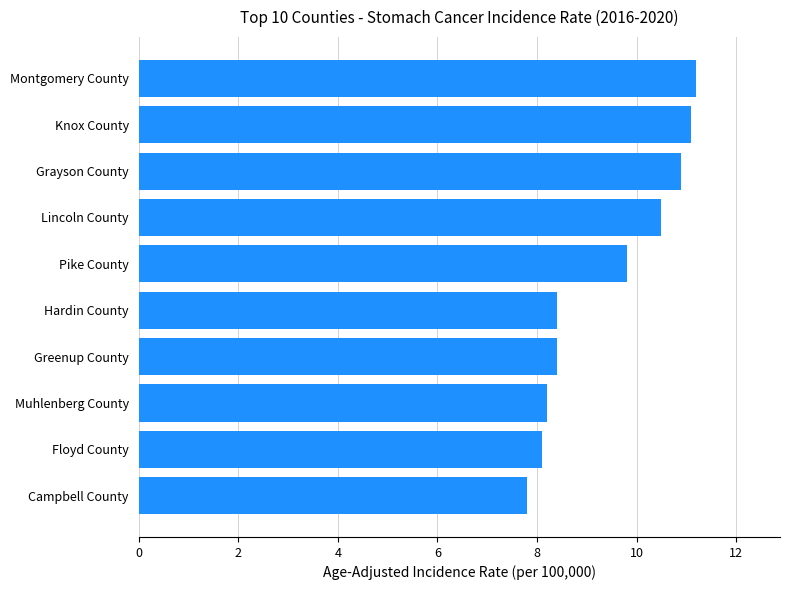

What value does the data have at Lincoln County?

10.5